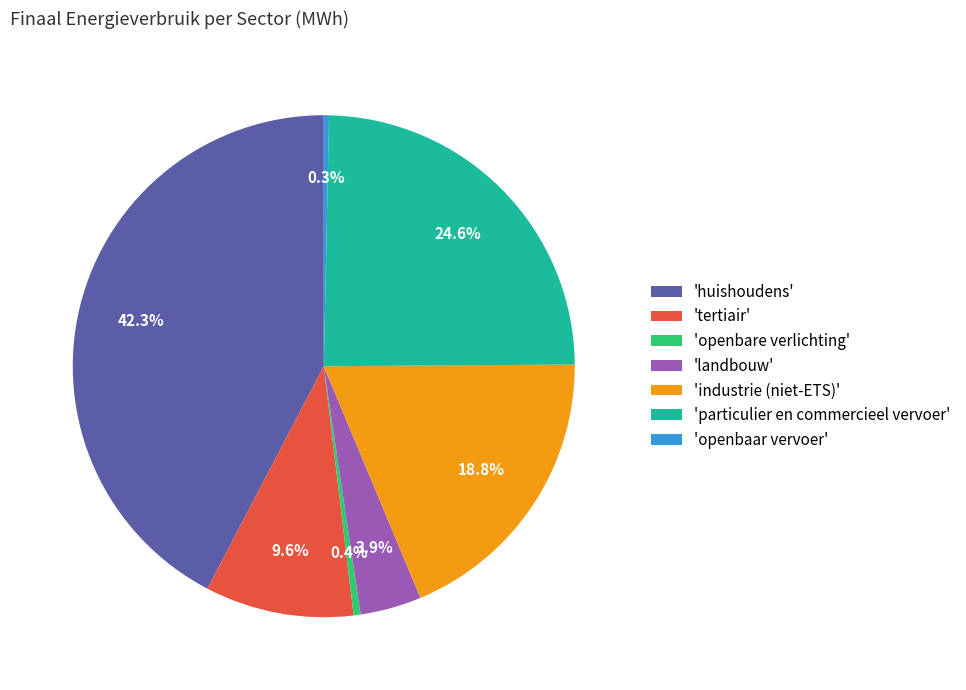

Is 'huishoudens' the majority of the pie?

No